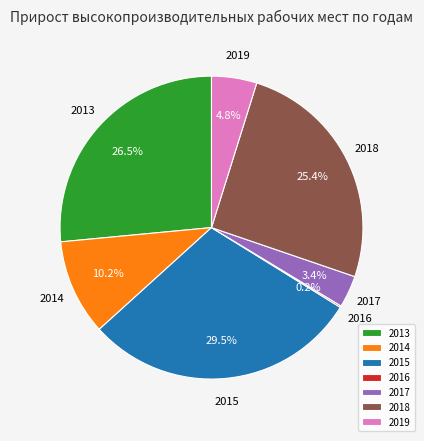

To the nearest percent, what percentage of the pie is 2019?

5%